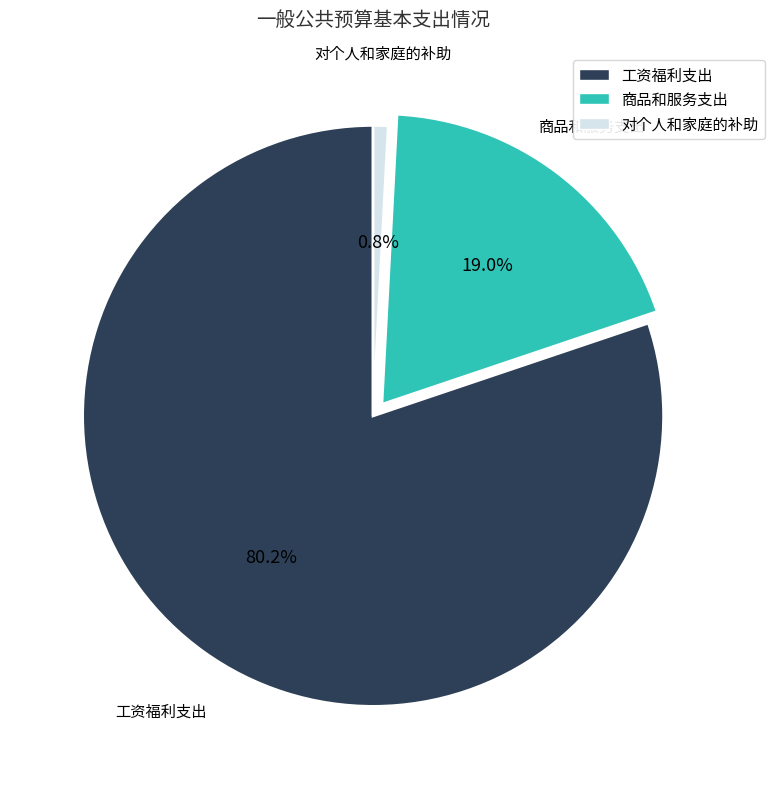

True or false: 商品和服务支出 accounts for 5% of the total.

False